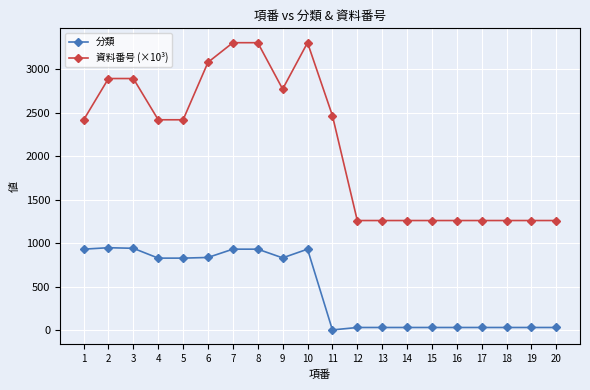

Which series has the widest spread of values?

資料番号 (×10³)